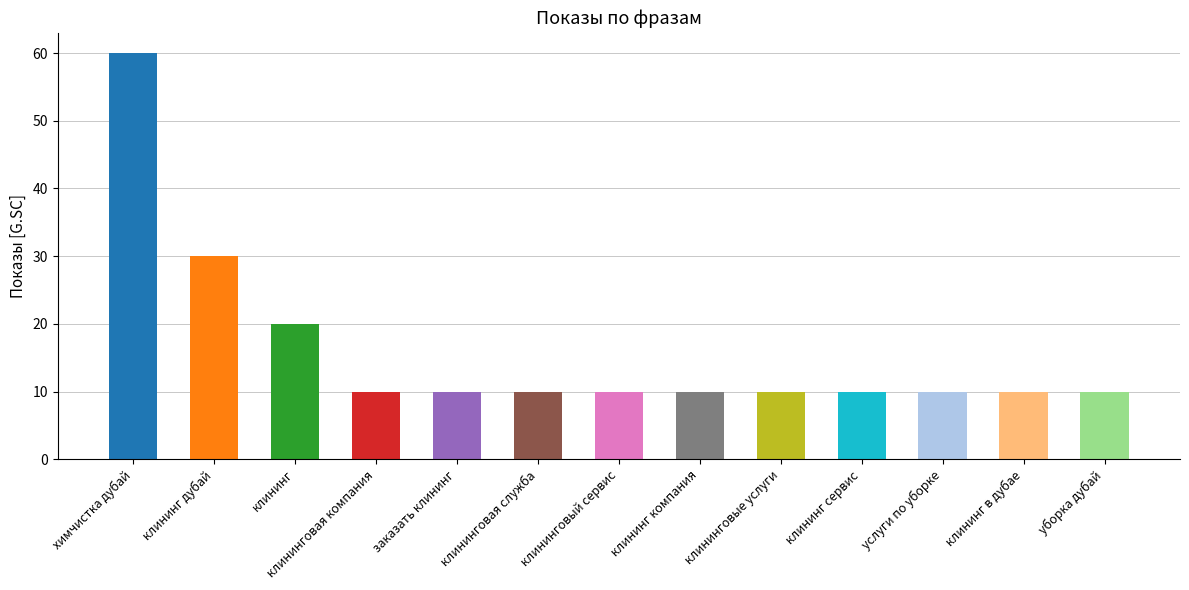

The value at клининг сервис is 10. True or false?

True